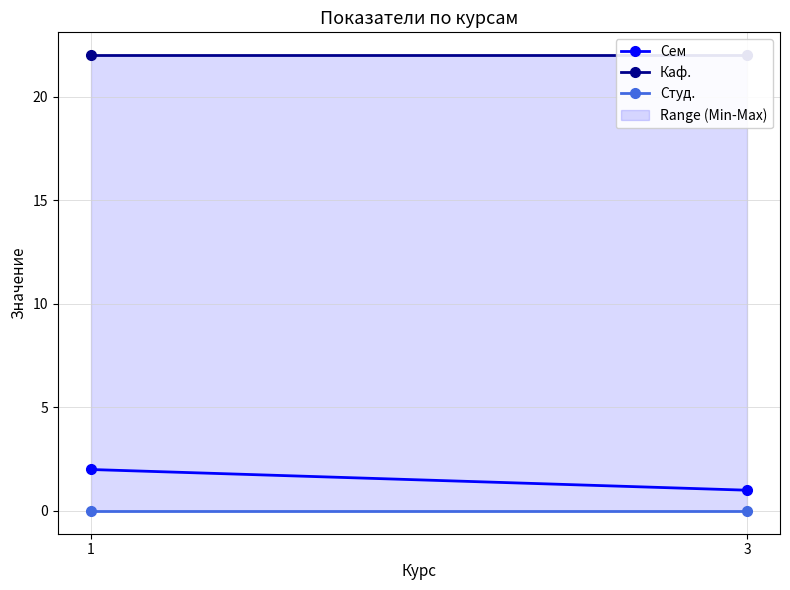

What is the value of the Сем point at the 1st from the left?

2